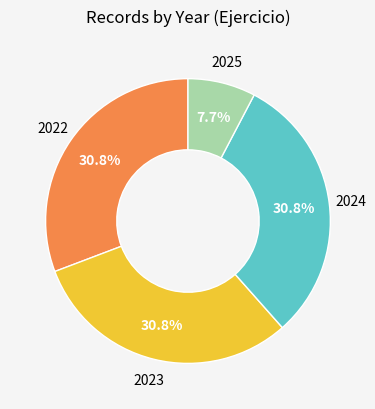

How many segments does this pie chart have?

4